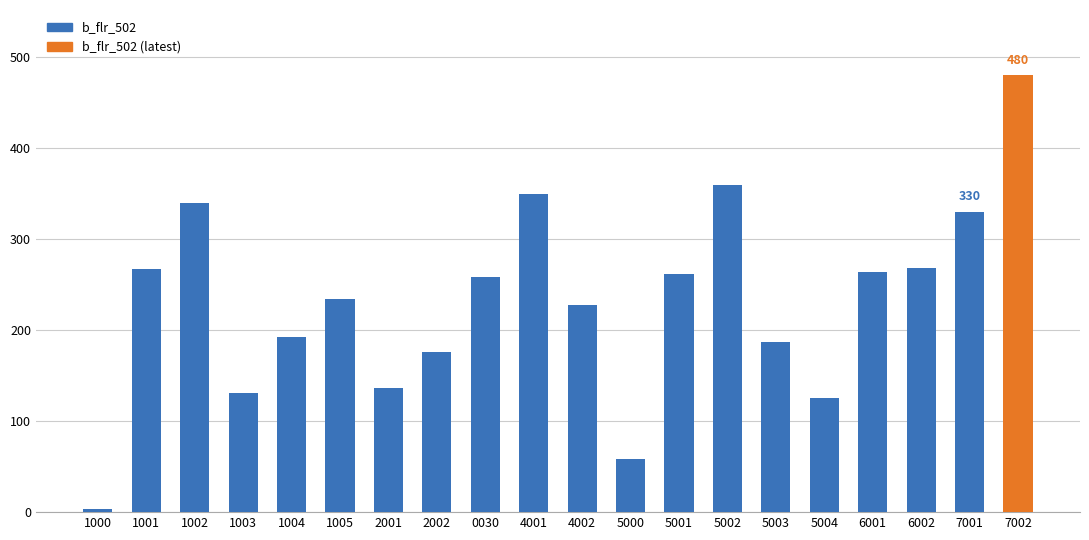

True or false: the data shows 259 at 0030.

True